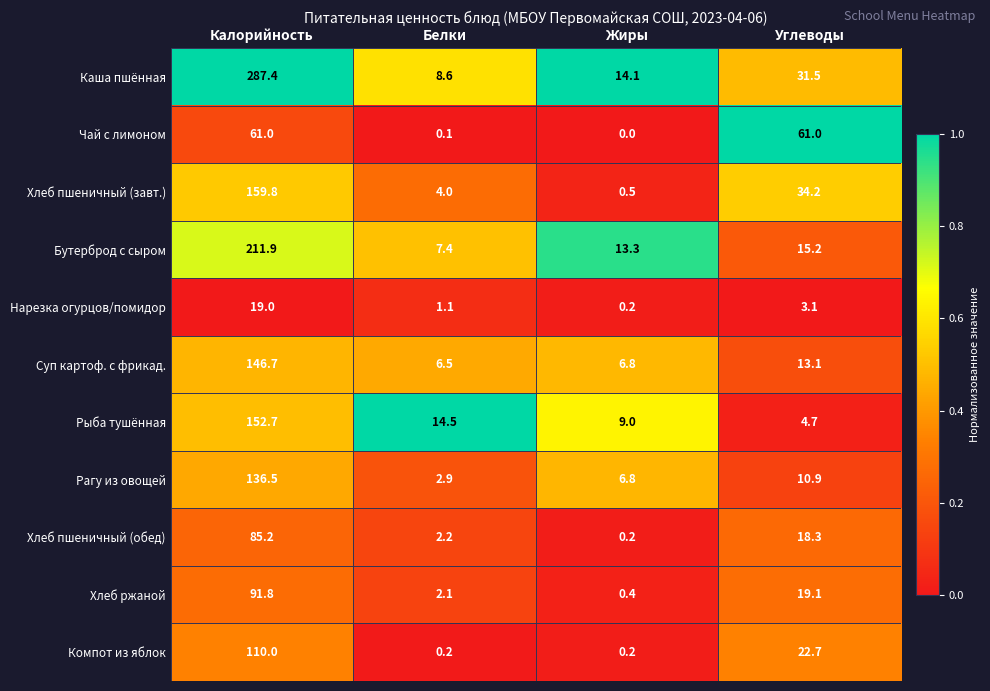

What value does the Хлеб пшеничный (завт.) series have at Калорийность?

159.8